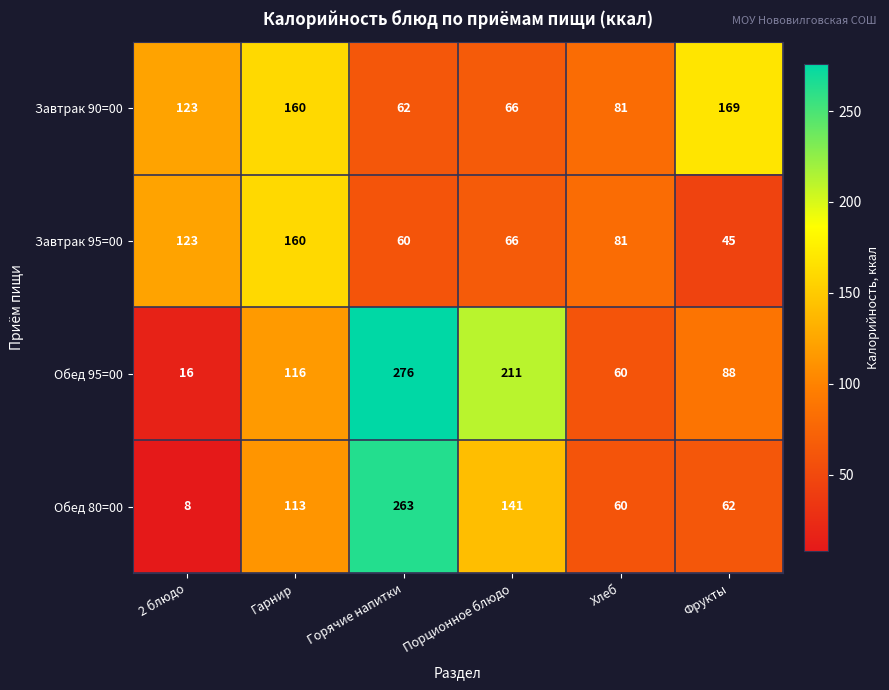

Reading right to left, list all the values displayed in this chart.

Завтрак 90=00: 169	81	66	62	160	123
Завтрак 95=00: 45	81	66	60	160	123
Обед 95=00: 88	60	211	276	116	16
Обед 80=00: 62	60	141	263	113	8